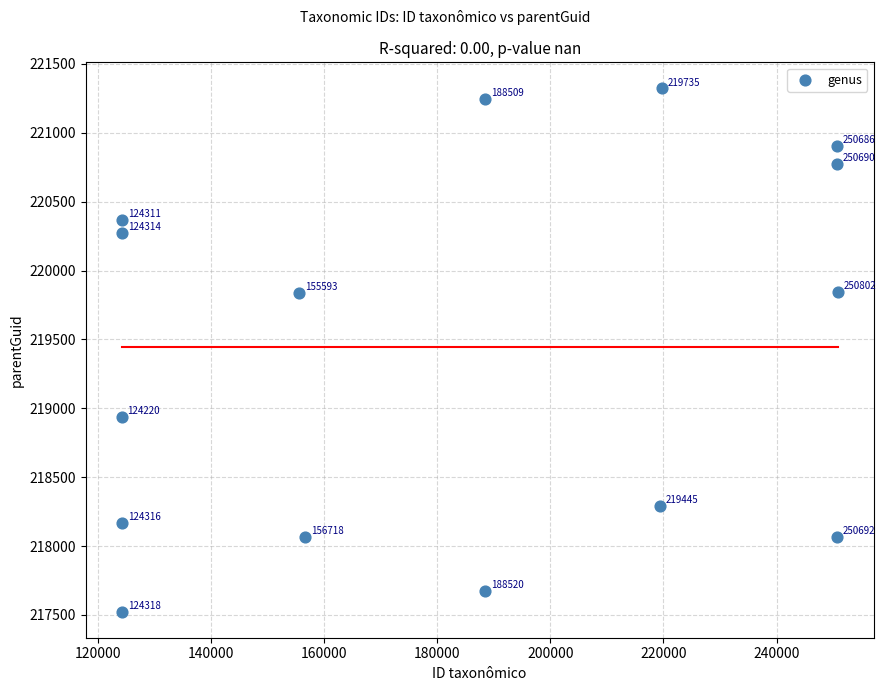

What Y value in the scatter plot is closest to 219422?

219836.6